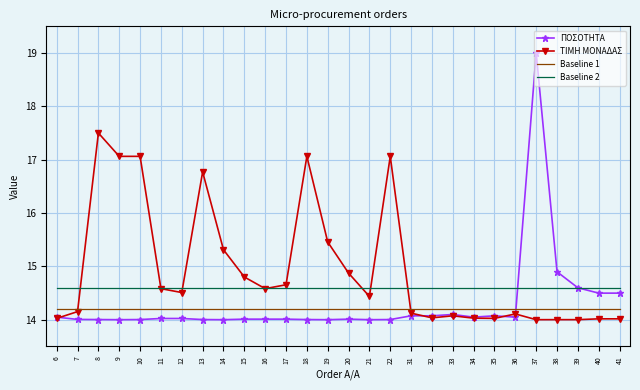

Which category has the highest value across all series?

37